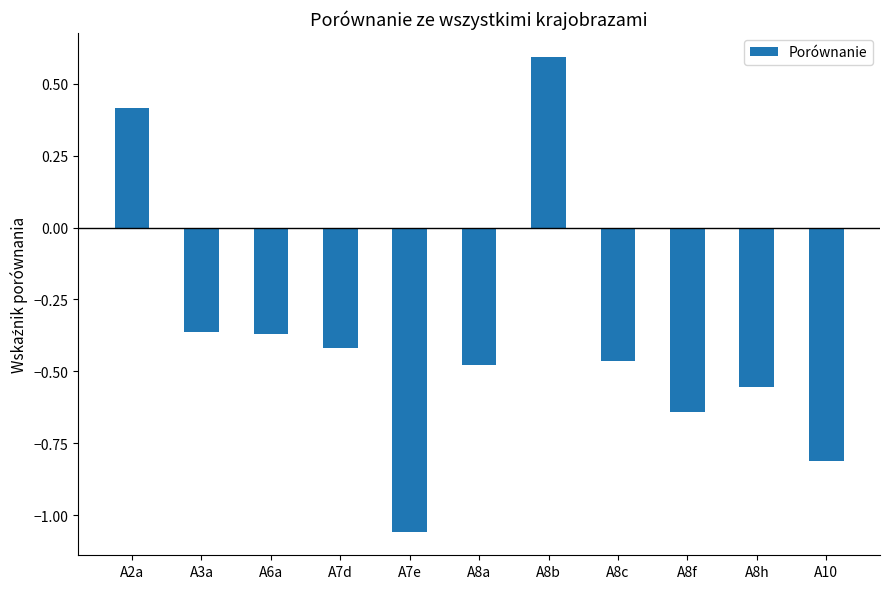

What is the label of the 8th bar from the right?

A7d